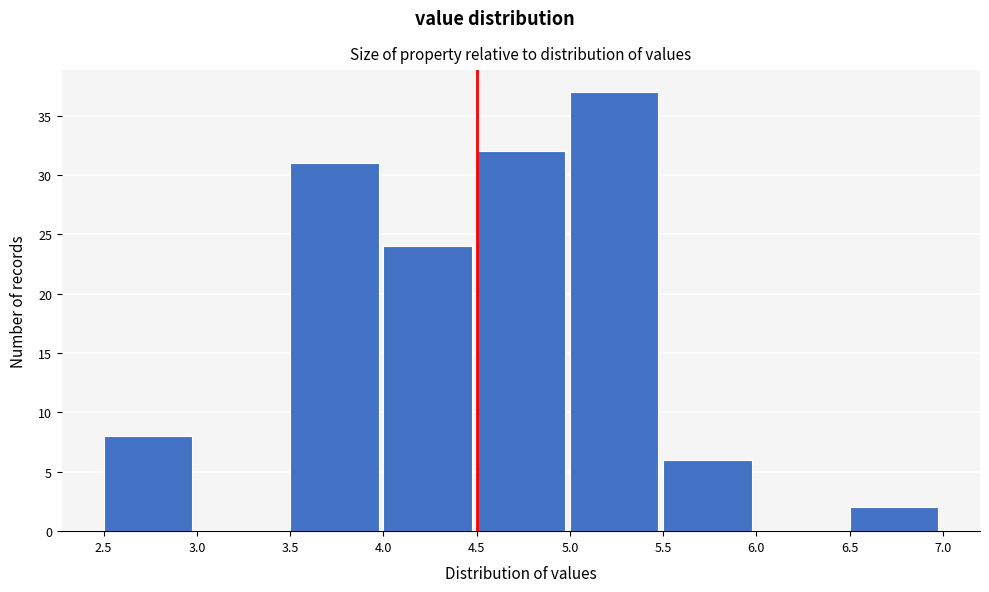

Which range on the x-axis has the tallest bar?

5.0 to 5.5